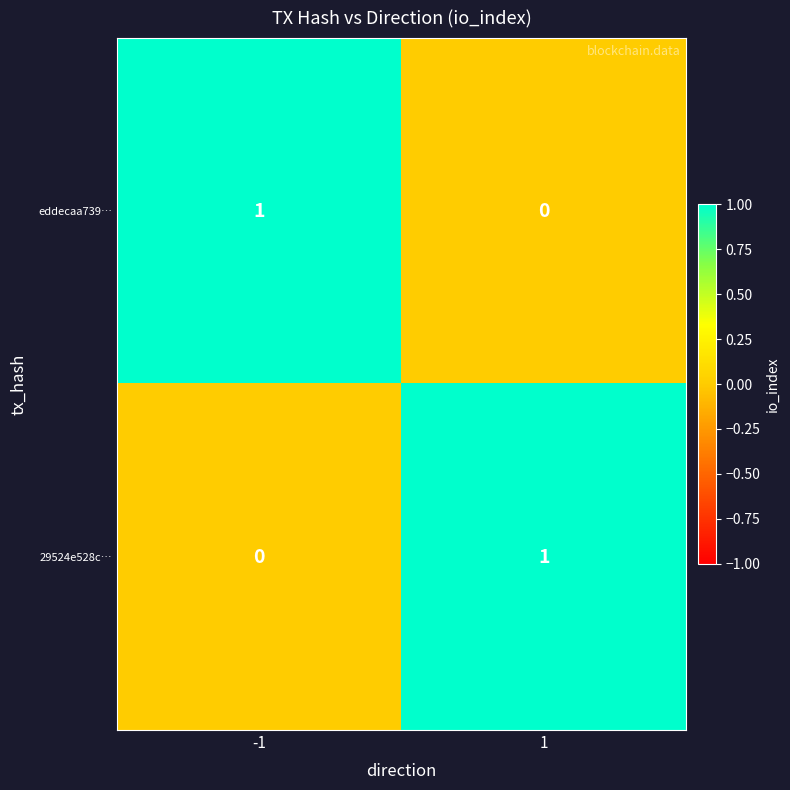

The value of eddecaa739… at -1 is 0. True or false?

False